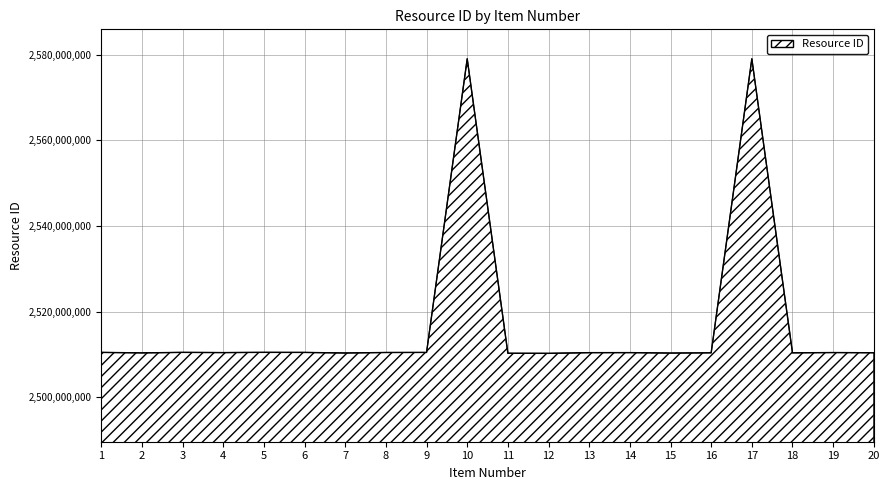

Approximately how many times larger is the value at 4 compared to 1?

1.0